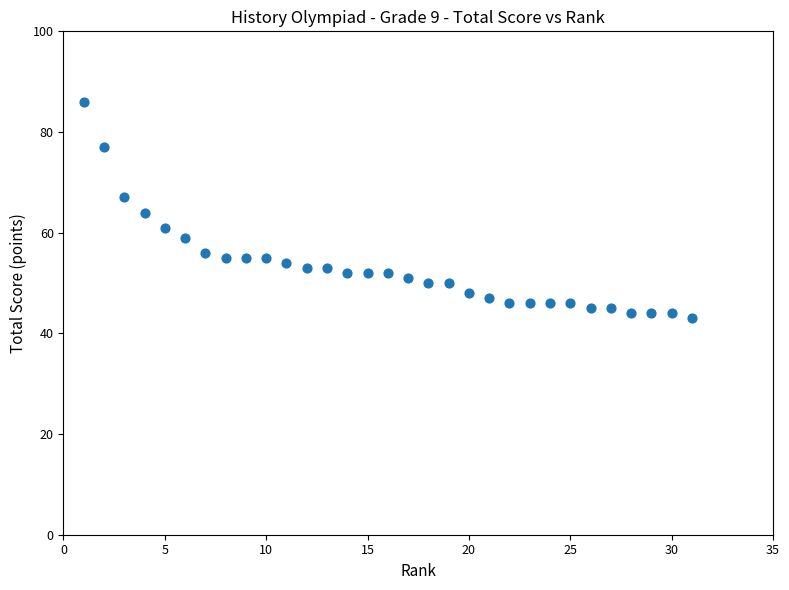

What is the range of X values (max minus min)?

30